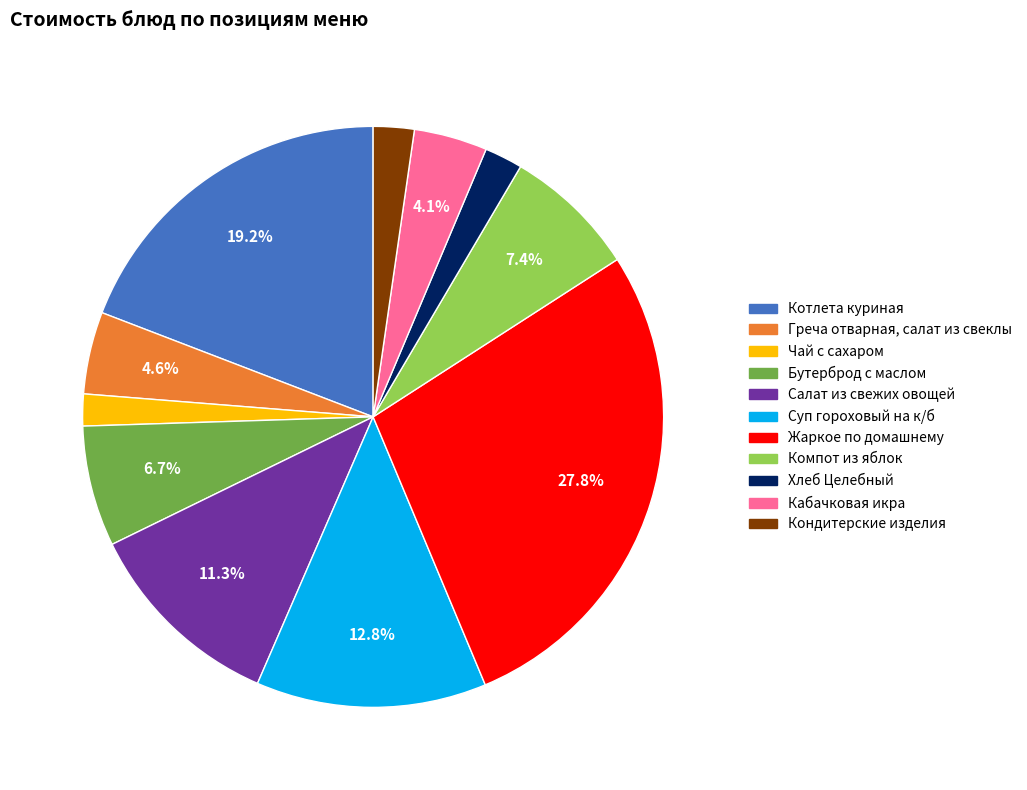

To the nearest percent, what is the average slice percentage?

9%